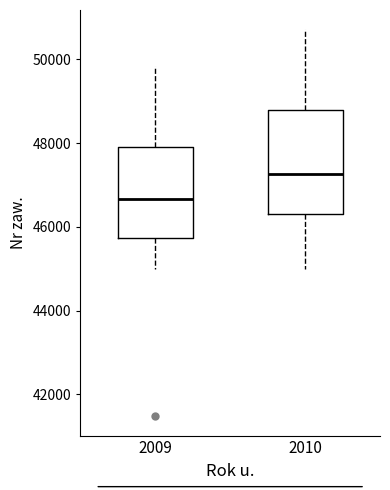

Which box has the highest median line?

2010